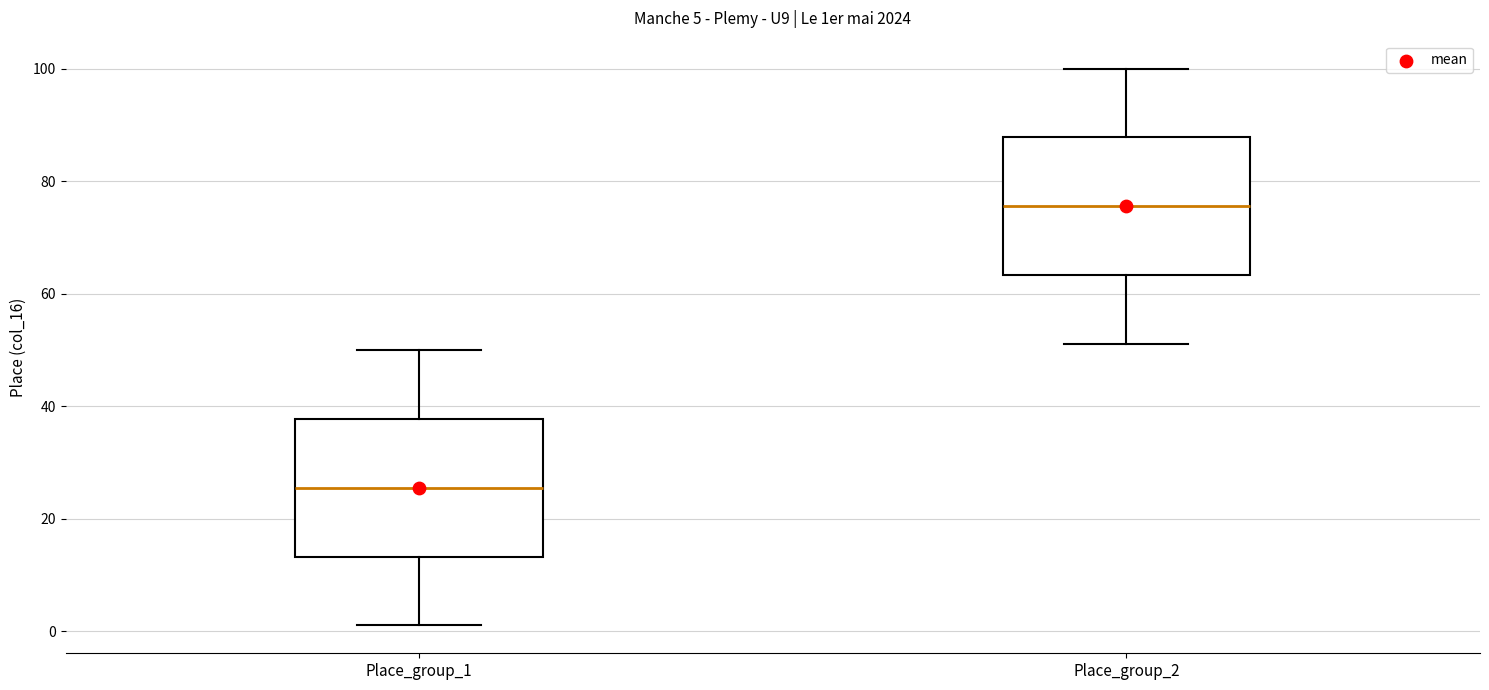

Which box's median line is the lowest?

Place_group_1